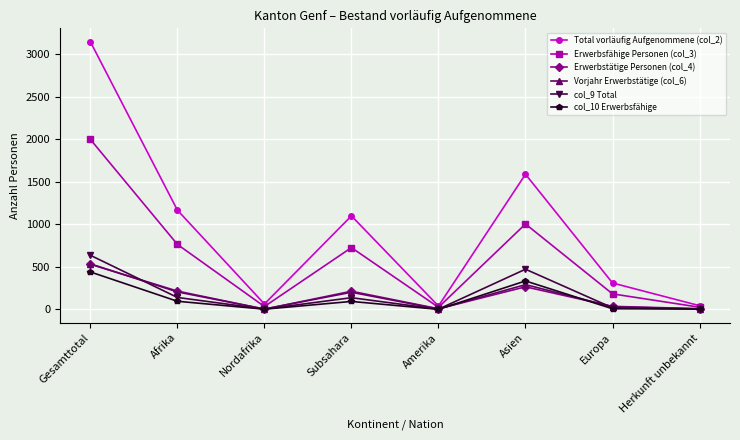

What is the label of the 6th point from the right?

Nordafrika